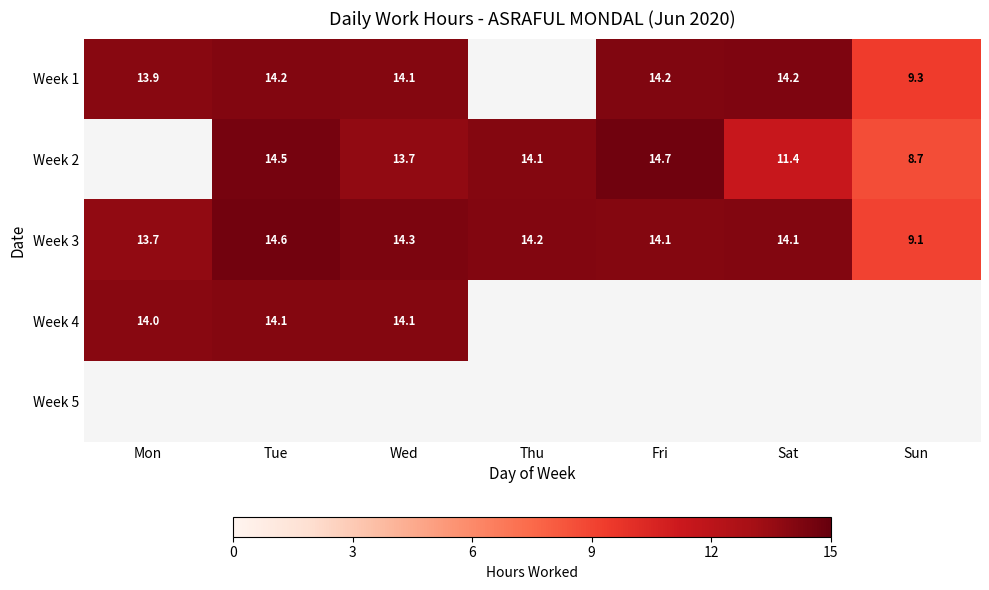

Is the value of Week 1 at Sat greater than the value of Week 4 at Tue?

Yes